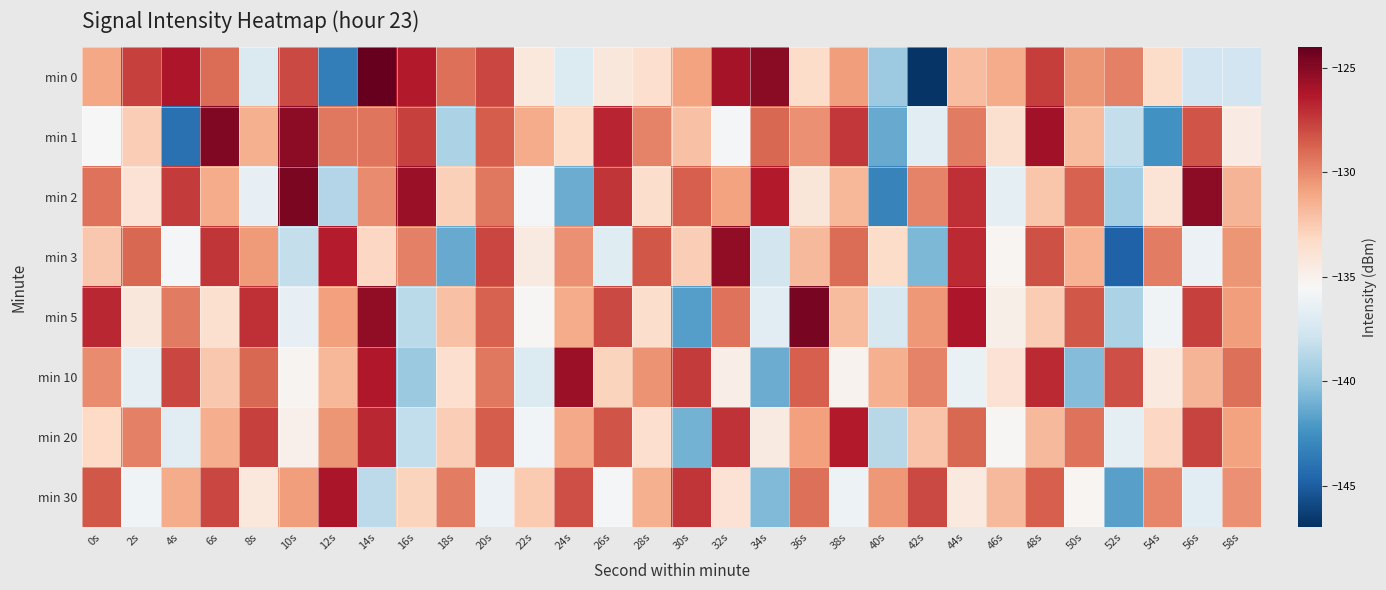

Reading left to right, transcribe all the data shown in this chart.

min 0: 0s=-131.1	2s=-127.7	4s=-126.2	6s=-129.1	8s=-137.1	10s=-127.9	12s=-143.5	14s=-124.1	16s=-126.4	18s=-129.1	20s=-127.8	22s=-134.3	24s=-137.1	26s=-134.2	28s=-133.6	30s=-130.9	32s=-125.9	34s=-125.1	36s=-133.4	38s=-130.6	40s=-139.7	42s=-146.8	44s=-132.0	46s=-131.2	48s=-127.5	50s=-130.5	52s=-129.7	54s=-133.3	56s=-137.7	58s=-137.7
min 1: 0s=-135.5	2s=-132.7	4s=-144.1	6s=-124.9	8s=-131.4	10s=-125.2	12s=-129.4	14s=-129.3	16s=-127.7	18s=-139.1	20s=-128.5	22s=-131.2	24s=-133.4	26s=-126.7	28s=-129.8	30s=-132.1	32s=-135.6	34s=-128.9	36s=-130.2	38s=-127.4	40s=-141.3	42s=-136.8	44s=-129.5	46s=-133.7	48s=-125.8	50s=-131.9	52s=-138.2	54s=-142.5	56s=-128.3	58s=-134.6
min 2: 0s=-129.3	2s=-133.8	4s=-127.5	6s=-131.2	8s=-136.4	10s=-124.7	12s=-138.9	14s=-130.1	16s=-125.6	18s=-132.8	20s=-129.4	22s=-135.7	24s=-141.2	26s=-127.3	28s=-133.5	30s=-128.6	32s=-130.9	34s=-126.4	36s=-134.1	38s=-131.7	40s=-143.2	42s=-129.8	44s=-127.1	46s=-136.5	48s=-132.3	50s=-128.7	52s=-139.4	54s=-133.9	56s=-125.2	58s=-131.6
min 3: 0s=-132.4	2s=-128.9	4s=-135.7	6s=-127.3	8s=-130.6	10s=-138.2	12s=-126.5	14s=-133.1	16s=-129.7	18s=-141.3	20s=-127.8	22s=-134.5	24s=-130.2	26s=-136.9	28s=-128.4	30s=-132.7	32s=-125.3	34s=-137.6	36s=-131.8	38s=-129.1	40s=-133.4	42s=-140.7	44s=-126.9	46s=-135.3	48s=-128.2	50s=-131.5	52s=-144.8	54s=-129.6	56s=-136.2	58s=-130.4
min 5: 0s=-126.8	2s=-134.2	4s=-129.5	6s=-133.7	8s=-127.1	10s=-136.4	12s=-130.8	14s=-125.3	16s=-138.6	18s=-132.1	20s=-128.7	22s=-135.4	24s=-131.2	26s=-127.9	28s=-133.5	30s=-141.8	32s=-129.3	34s=-136.7	36s=-124.6	38s=-131.9	40s=-137.3	42s=-130.5	44s=-126.2	46s=-134.8	48s=-132.6	50s=-128.4	52s=-139.1	54s=-135.9	56s=-127.6	58s=-130.7
min 10: 0s=-130.1	2s=-136.5	4s=-127.8	6s=-132.4	8s=-128.9	10s=-135.2	12s=-131.7	14s=-126.3	16s=-139.8	18s=-133.6	20s=-129.4	22s=-137.1	24s=-125.7	26s=-132.9	28s=-130.3	30s=-127.5	32s=-134.7	34s=-141.2	36s=-128.6	38s=-135.1	40s=-131.4	42s=-129.8	44s=-136.3	46s=-133.8	48s=-126.9	50s=-140.5	52s=-128.1	54s=-134.4	56s=-131.6	58s=-129.2
min 20: 0s=-133.2	2s=-129.7	4s=-136.8	6s=-131.3	8s=-127.6	10s=-134.9	12s=-130.4	14s=-126.8	16s=-138.3	18s=-132.7	20s=-128.5	22s=-135.8	24s=-131.1	26s=-128.3	28s=-133.6	30s=-140.9	32s=-127.2	34s=-134.5	36s=-130.8	38s=-126.4	40s=-138.7	42s=-132.2	44s=-128.9	46s=-135.4	48s=-131.8	50s=-129.3	52s=-136.6	54s=-133.1	56s=-127.7	58s=-130.9
min 30: 0s=-128.4	2s=-135.9	4s=-131.2	6s=-127.8	8s=-134.3	10s=-130.7	12s=-126.1	14s=-138.5	16s=-132.9	18s=-129.6	20s=-136.2	22s=-132.5	24s=-128.1	26s=-135.7	28s=-131.4	30s=-127.3	32s=-133.8	34s=-140.6	36s=-129.2	38s=-136.1	40s=-130.5	42s=-127.9	44s=-134.4	46s=-131.8	48s=-128.6	50s=-135.3	52s=-141.7	54s=-129.9	56s=-136.8	58s=-130.2